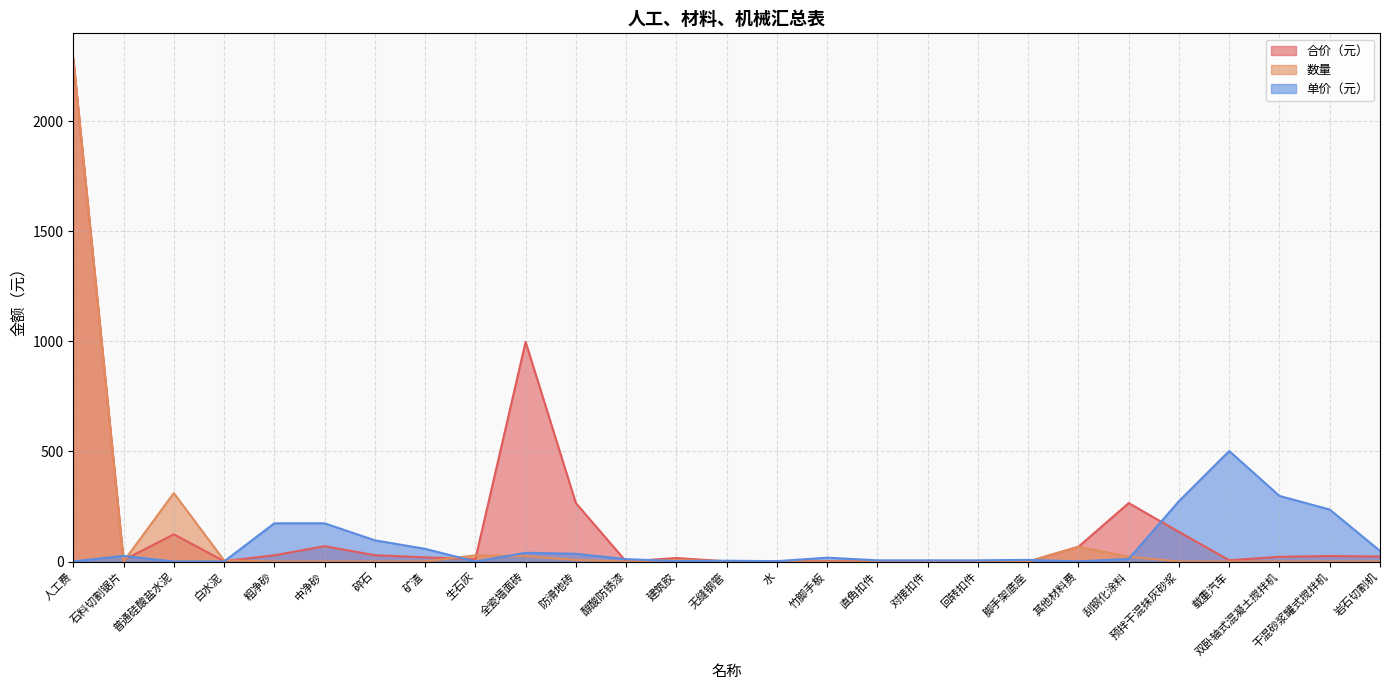

Reading left to right, extract all data points from this chart.

合价（元）: 人工费=2283.9	石料切割锯片=6.8	普通硅酸盐水泥=123.8	白水泥=2.2	粗净砂=28.5	中净砂=69.8	碎石=29.1	矿渣=19.2	生石灰=11.1	全瓷墙面砖=997.4	防滑地砖=265.7	醇酸防锈漆=0.5	建筑胶=16.3	无缝钢管=1.1	水=1.2	竹脚手板=2.1	直角扣件=0.6	对接扣件=0.2	回转扣件=0.2	脚手架底座=0.2	其他材料费=67.3	刮钢化涂料=265.6	预拌干混抹灰砂浆=134.8	载重汽车=6.0	双卧轴式混凝土搅拌机=21.8	干混砂浆罐式搅拌机=25.3	岩石切割机=22.9
数量: 人工费=2284.0	石料切割锯片=0.3	普通硅酸盐水泥=311.1	白水泥=5.7	粗净砂=0.2	中净砂=0.4	碎石=0.3	矿渣=0.3	生石灰=28.4	全瓷墙面砖=25.0	防滑地砖=7.5	醇酸防锈漆=0.0	建筑胶=7.4	无缝钢管=0.3	水=0.6	竹脚手板=0.1	直角扣件=0.1	对接扣件=0.0	回转扣件=0.0	脚手架底座=0.0	其他材料费=67.3	刮钢化涂料=22.1	预拌干混抹灰砂浆=0.5	载重汽车=0.0	双卧轴式混凝土搅拌机=0.1	干混砂浆罐式搅拌机=0.1	岩石切割机=0.5
单价（元）: 人工费=1.0	石料切割锯片=25.8	普通硅酸盐水泥=0.4	白水泥=0.4	粗净砂=173.7	中净砂=173.7	碎石=96.5	矿渣=57.9	生石灰=0.4	全瓷墙面砖=39.8	防滑地砖=35.4	醇酸防锈漆=11.0	建筑胶=2.2	无缝钢管=3.9	水=1.9	竹脚手板=17.7	直角扣件=5.8	对接扣件=5.8	回转扣件=5.8	脚手架底座=7.8	其他材料费=1.0	刮钢化涂料=12.0	预拌干混抹灰砂浆=274.5	载重汽车=501.9	双卧轴式混凝土搅拌机=298.1	干混砂浆罐式搅拌机=236.2	岩石切割机=48.6